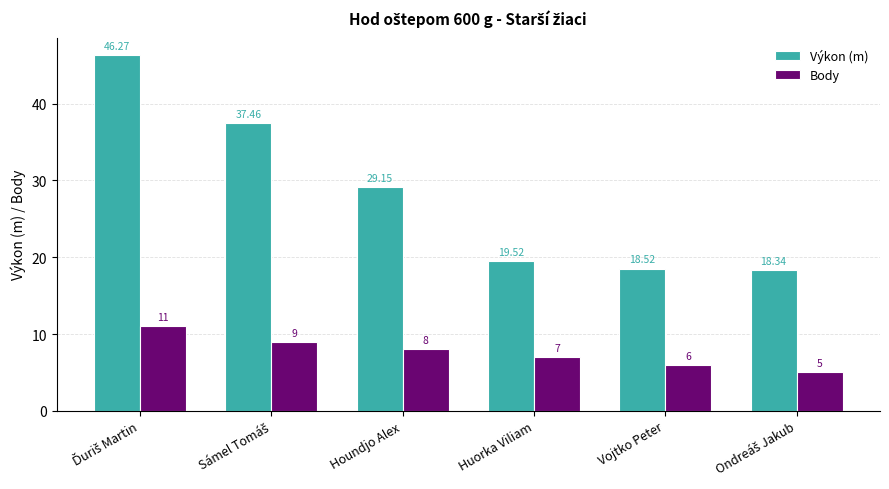

How many data points does each series have?

6